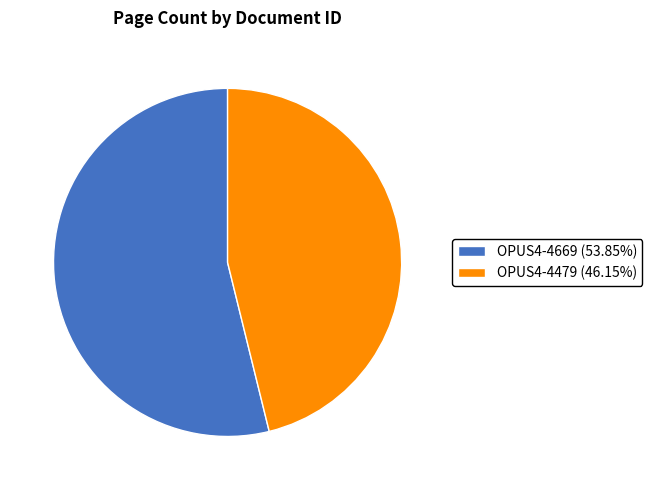

Is there a majority slice in this chart?

Yes